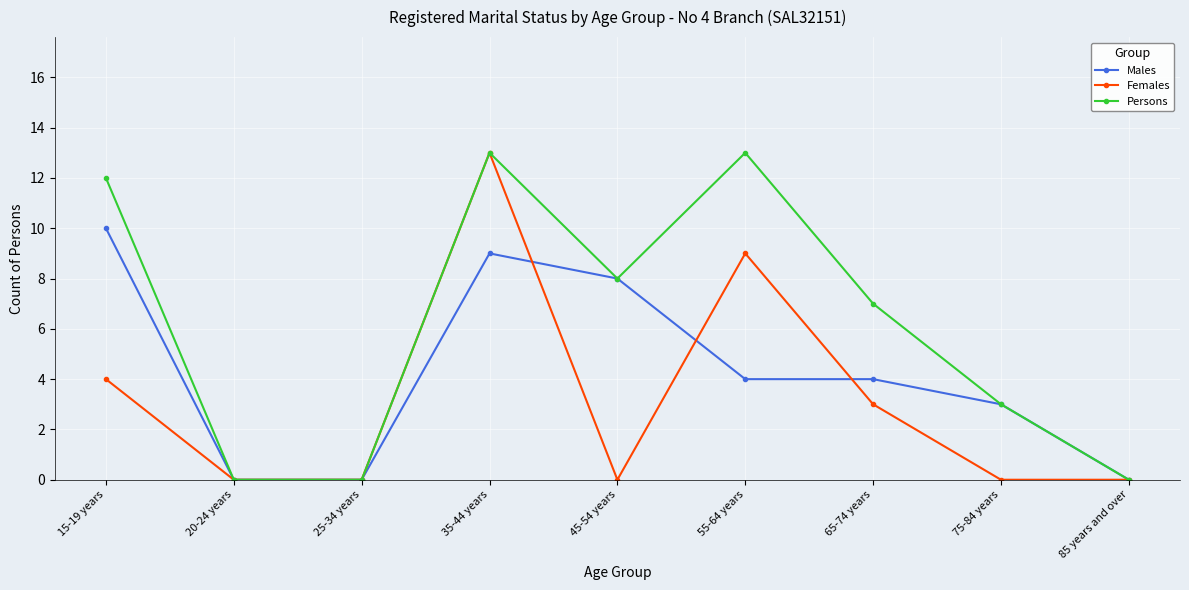

Where is the first local maximum for Persons?

35-44 years